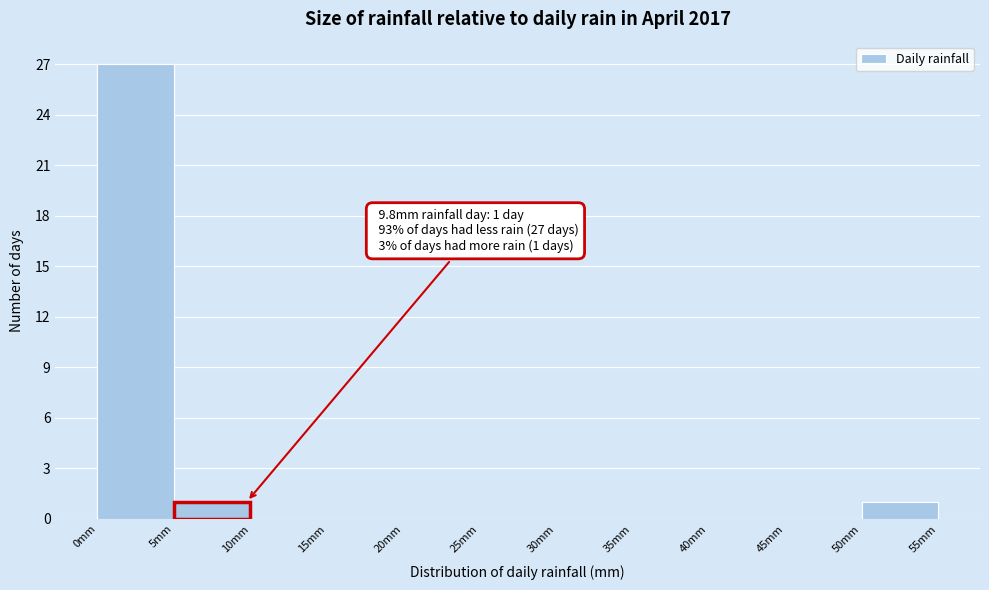

Over which range of the x-axis is the bar tallest?

0 to 5